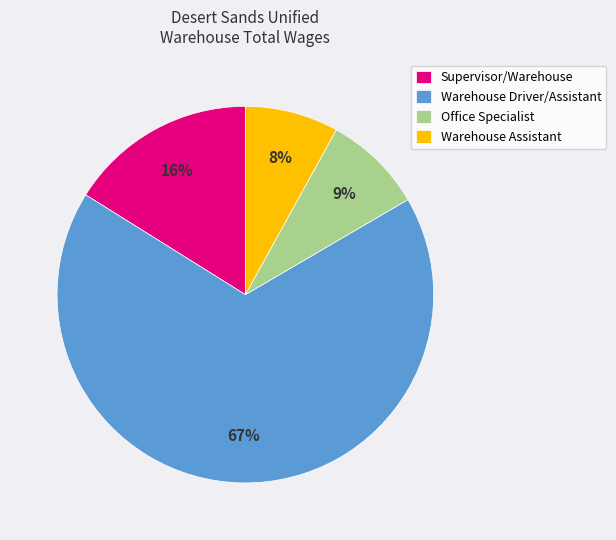

To the nearest percent, what percentage of the pie is Warehouse Assistant?

8%